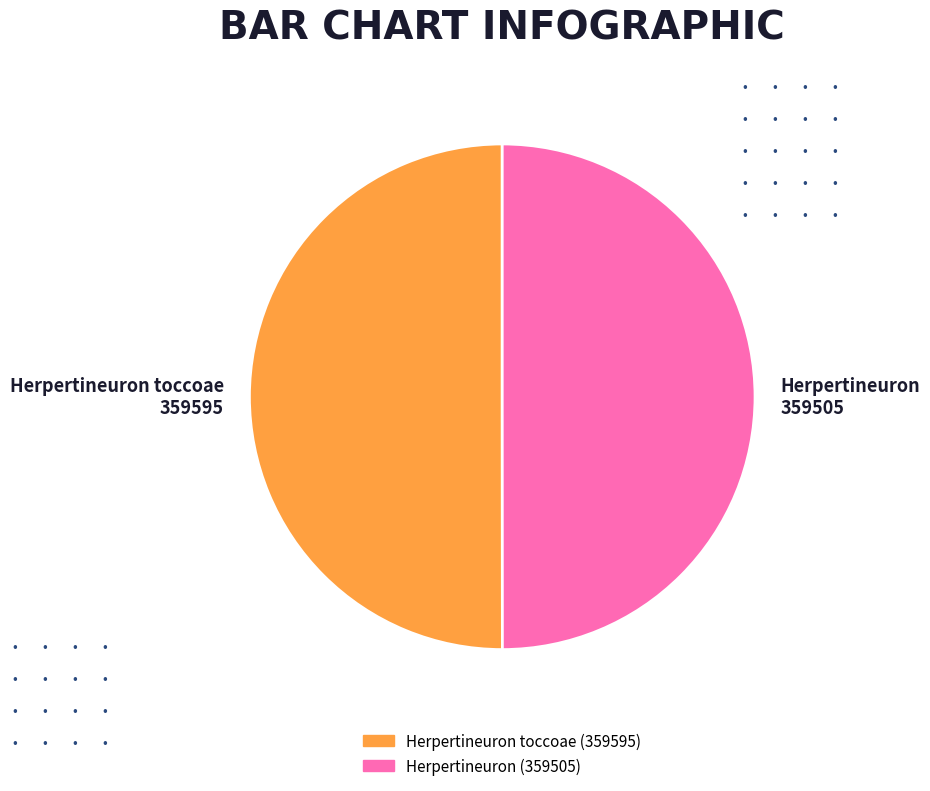

The Herpertineuron toccoae 359595 slice represents 57% of the pie. True or false?

False